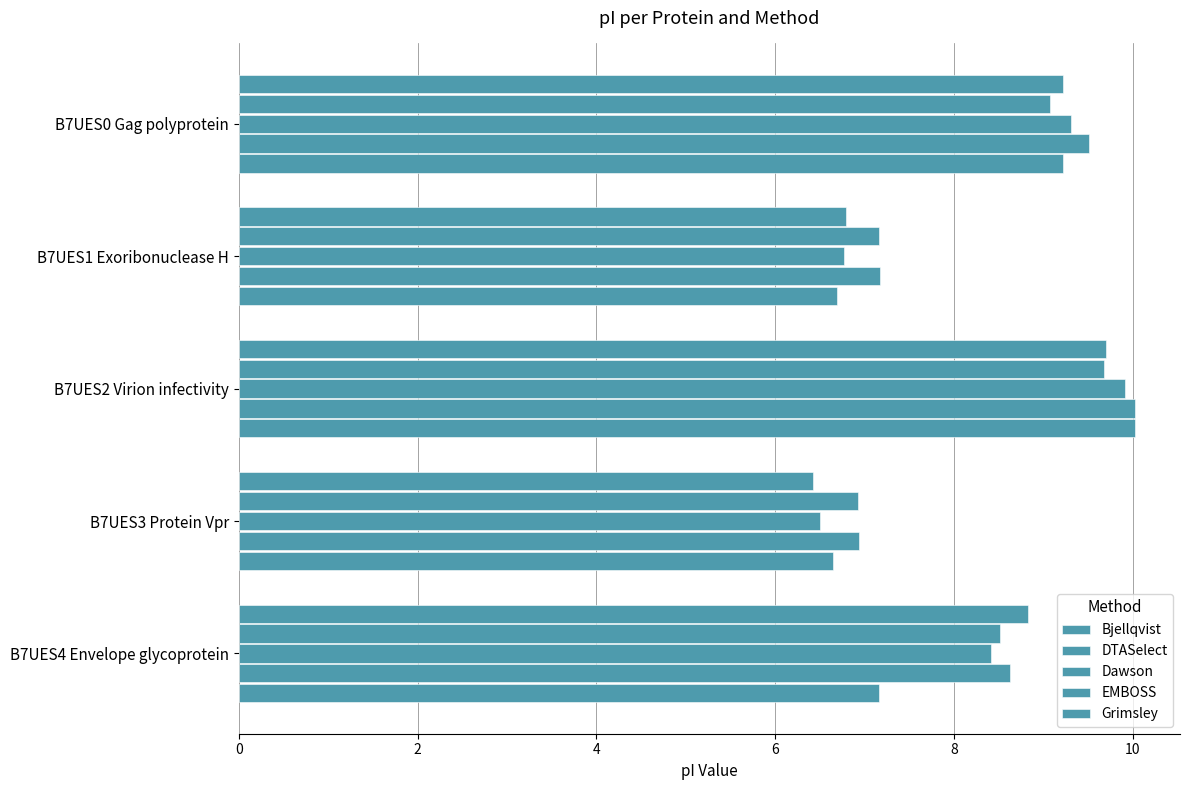

How many series are shown in this chart?

5